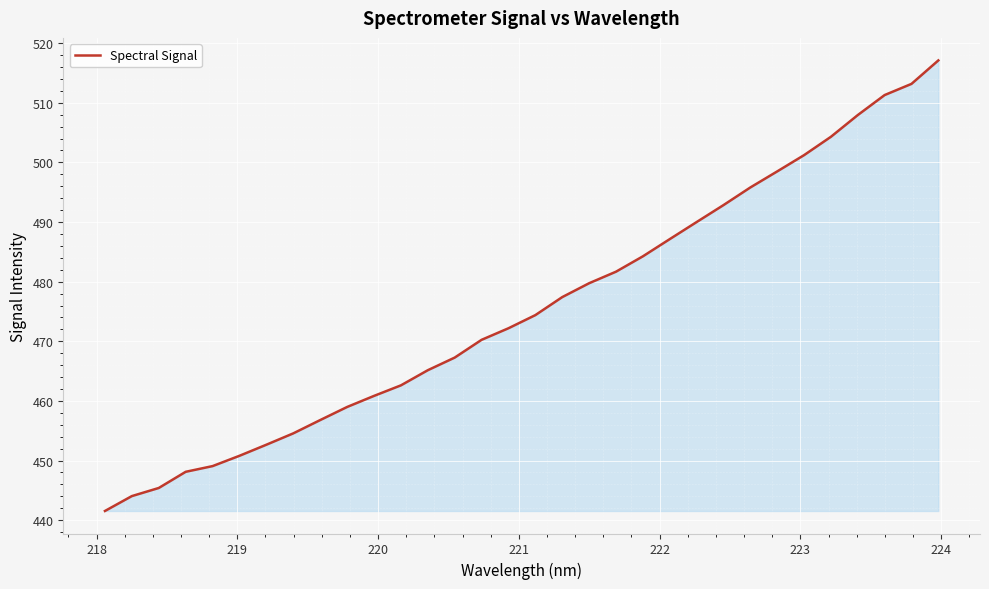

True or false: the data has more than 2 interior local peaks.

False